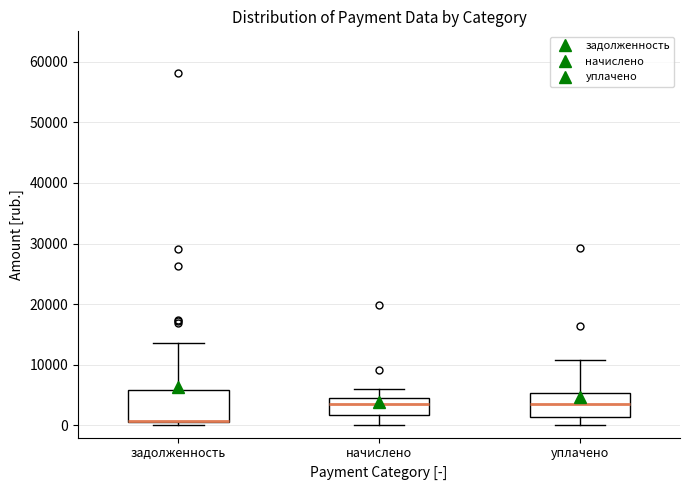

Where is the lower edge of the box for задолженность on the y-axis? The values are not printed on the chart, so give them approximately, as read against the axis.

1000